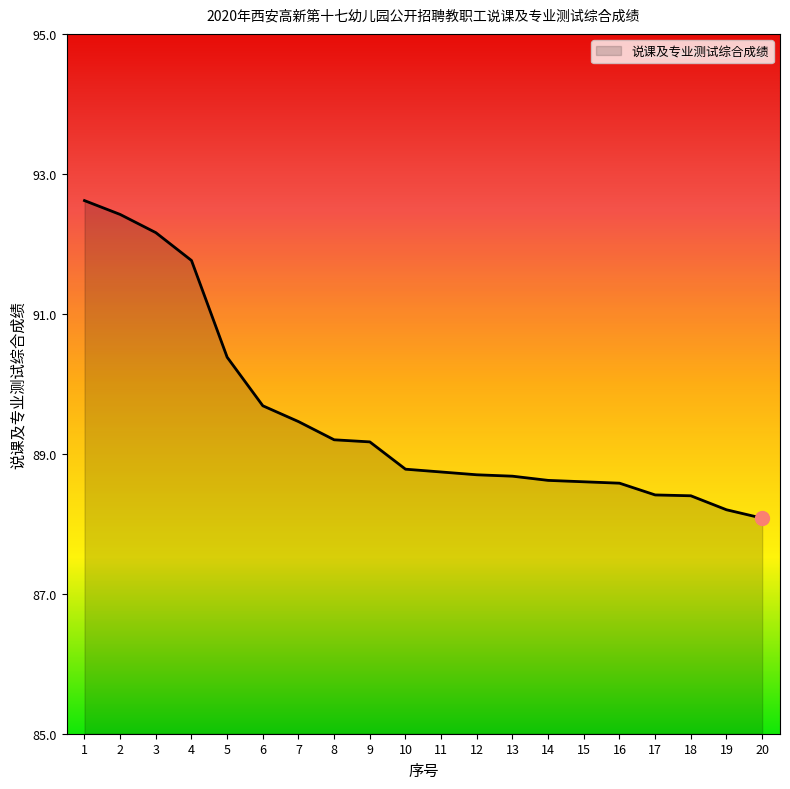

What is the ratio of the value at 9 to the value at 17?

1.0